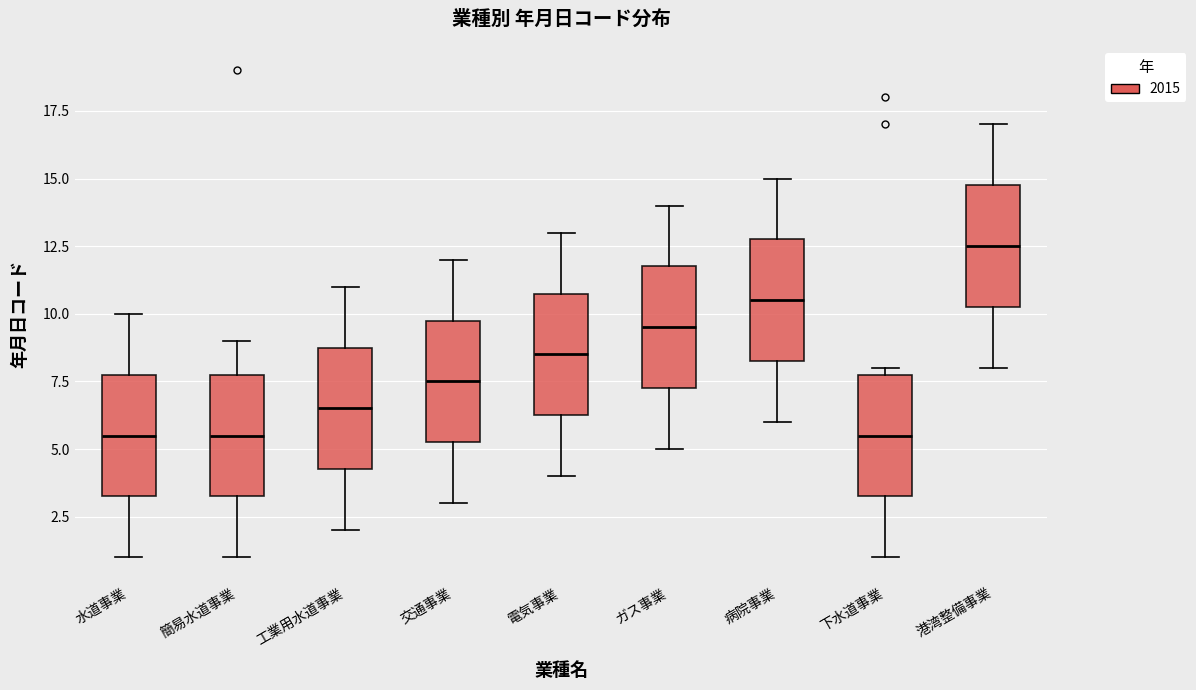

Which box has the highest median line?

港湾整備事業